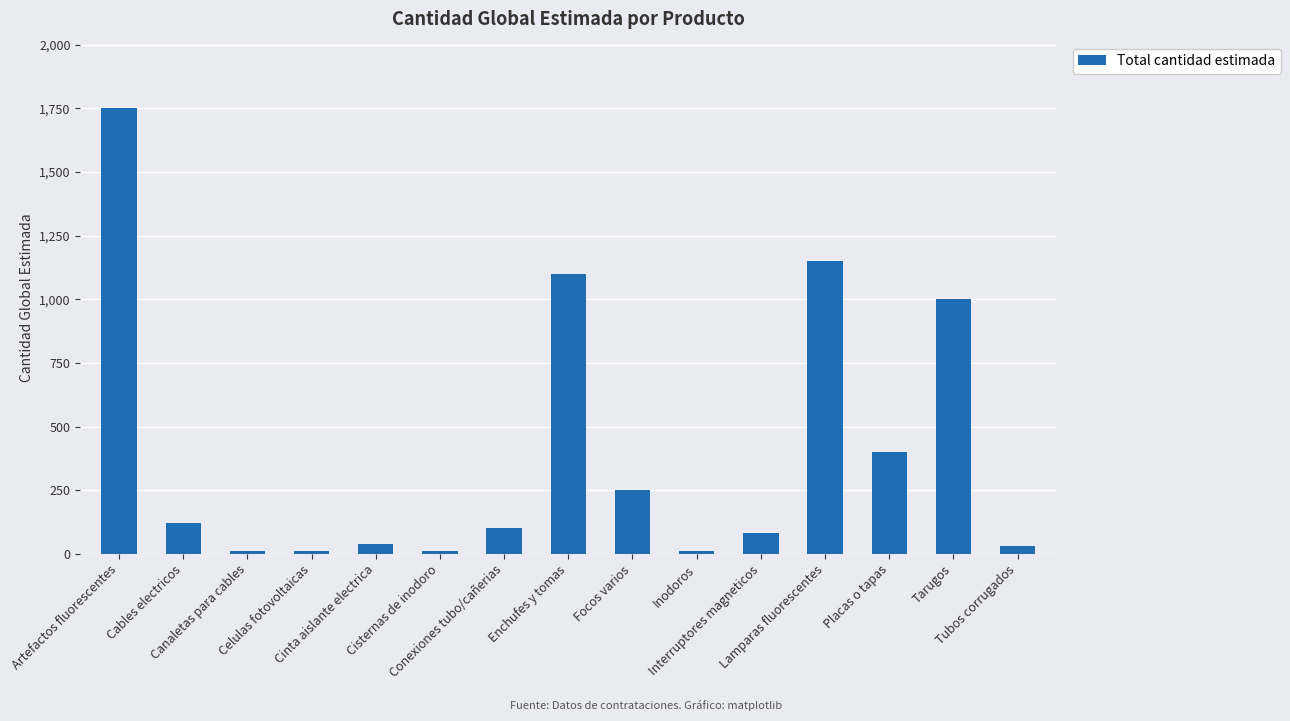

What is the greatest value displayed?

1750